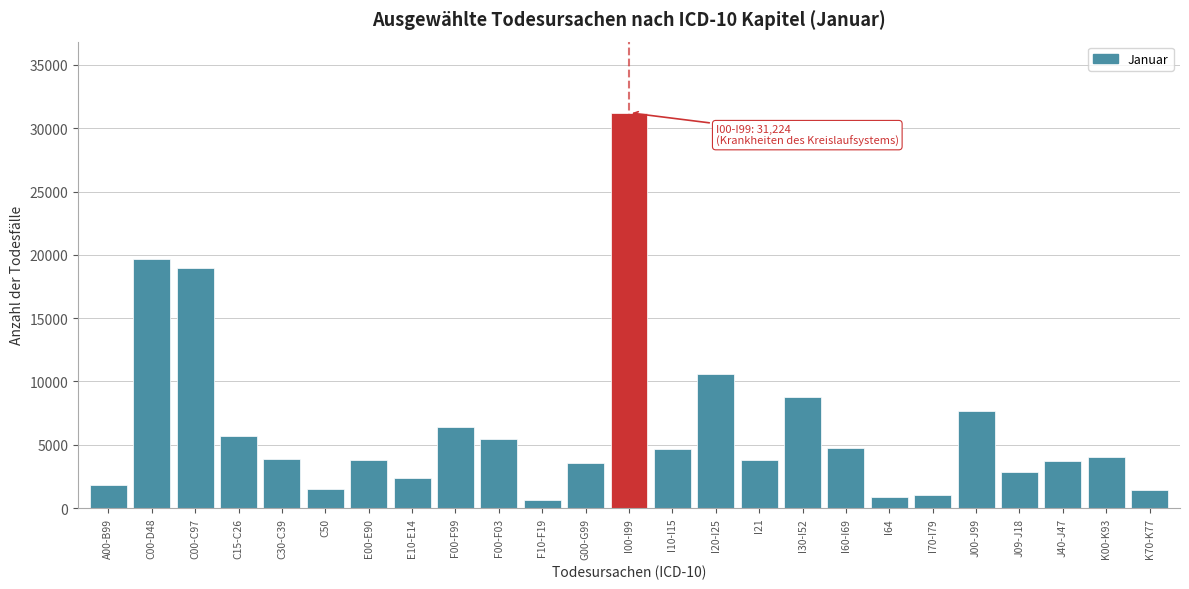

What is the difference between the maximum and minimum values?

30587